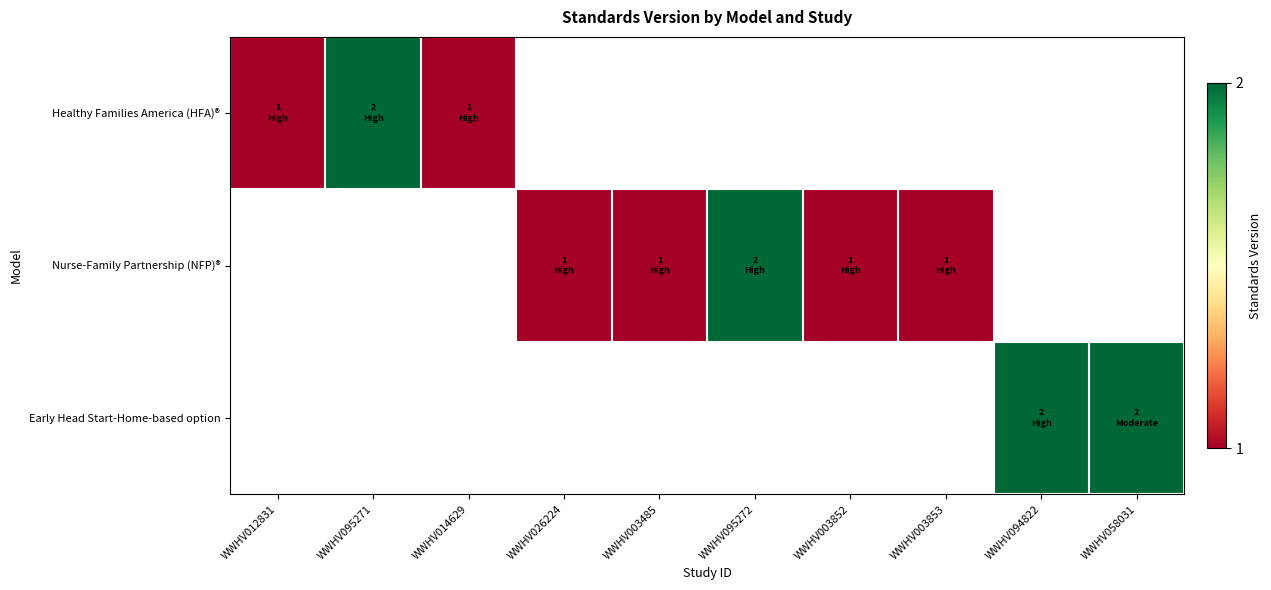

The Nurse-Family Partnership (NFP)® series shows 0.5 at WWHV026224. True or false?

False